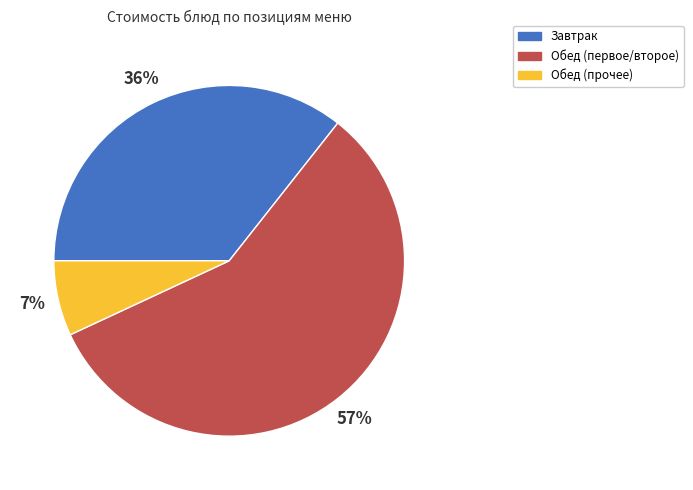

The Обед (прочее) slice represents 19% of the pie. True or false?

False